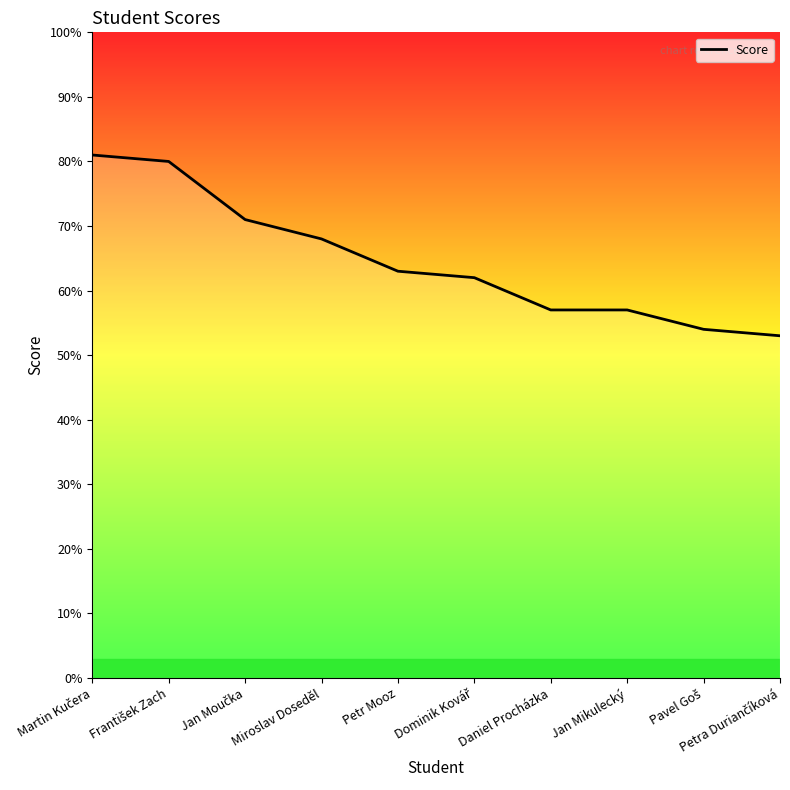

Count the number of categories in the chart.

10